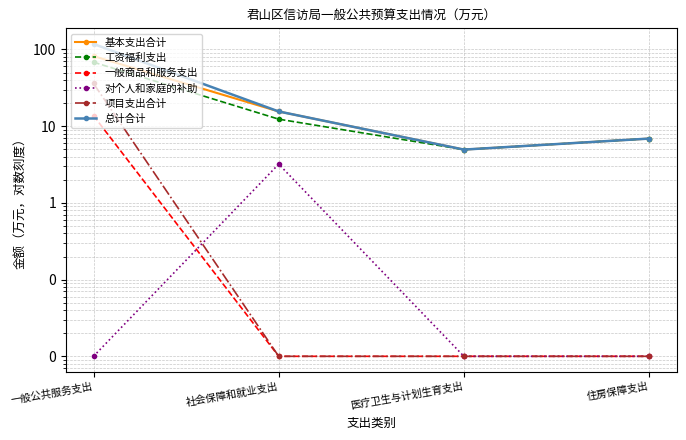

What is the difference between the 工资福利支出 values at 一般公共服务支出 and 住房保障支出?

61.3